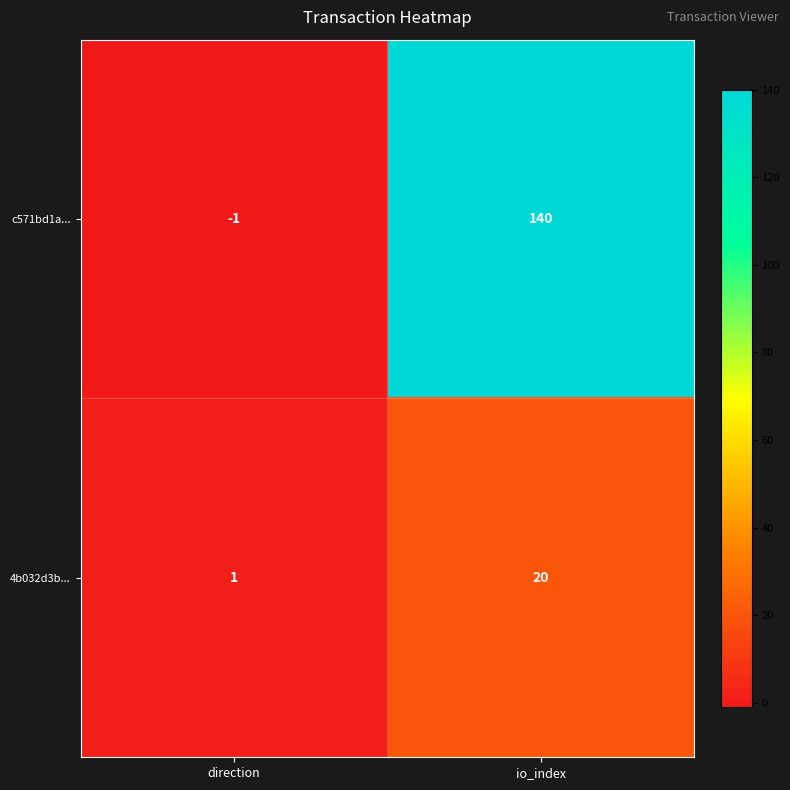

What is the highest value of the 4b032d3b... series?

20